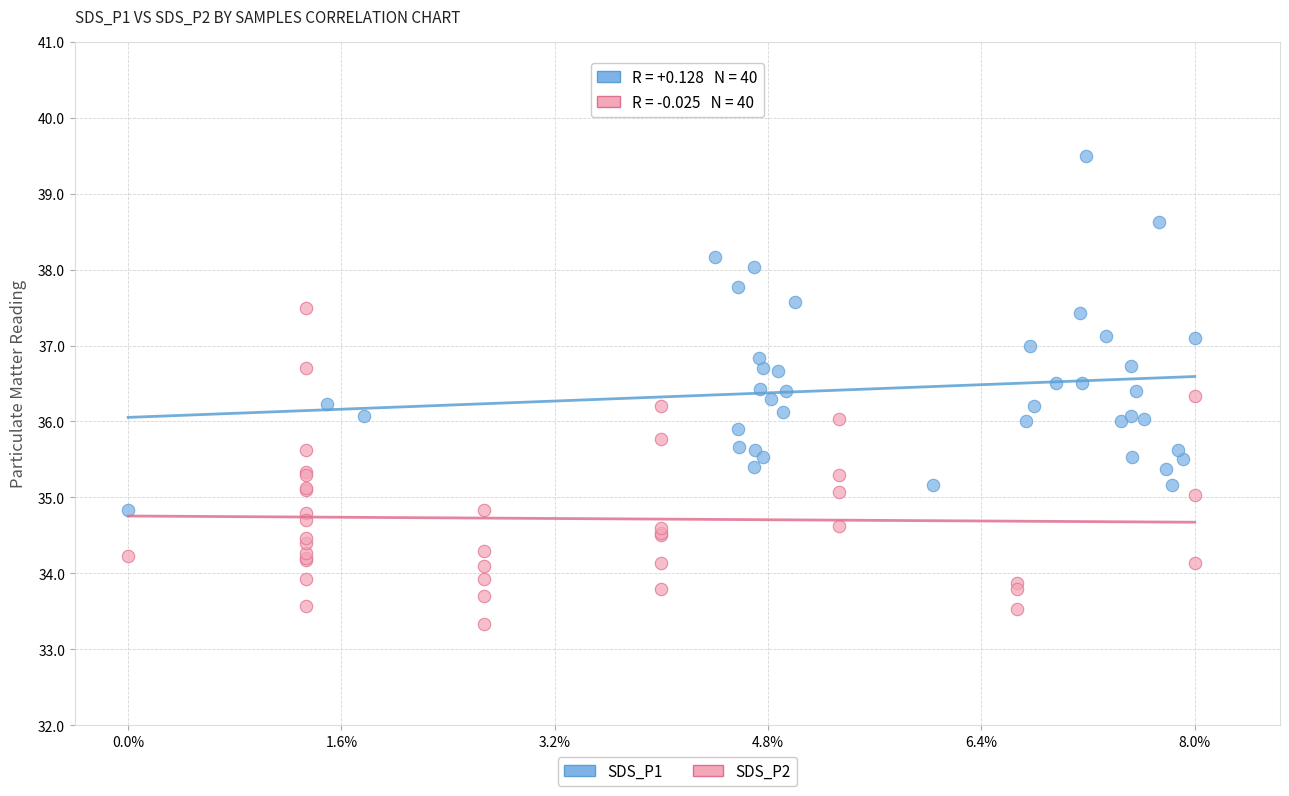

Which series has the largest Y range (max minus min)?

SDS_P1